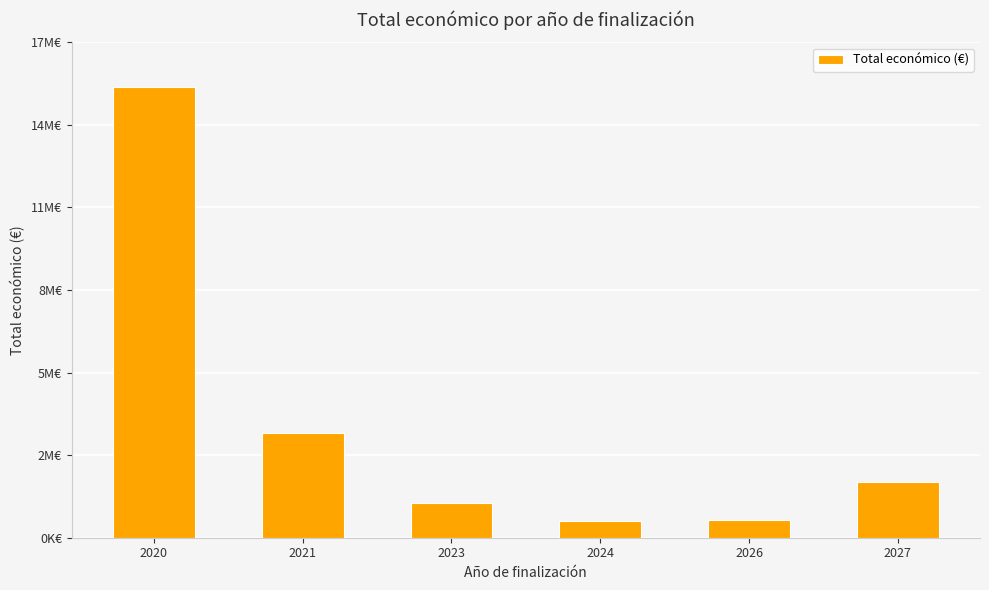

At which category does the chart reach its peak across all series?

2020